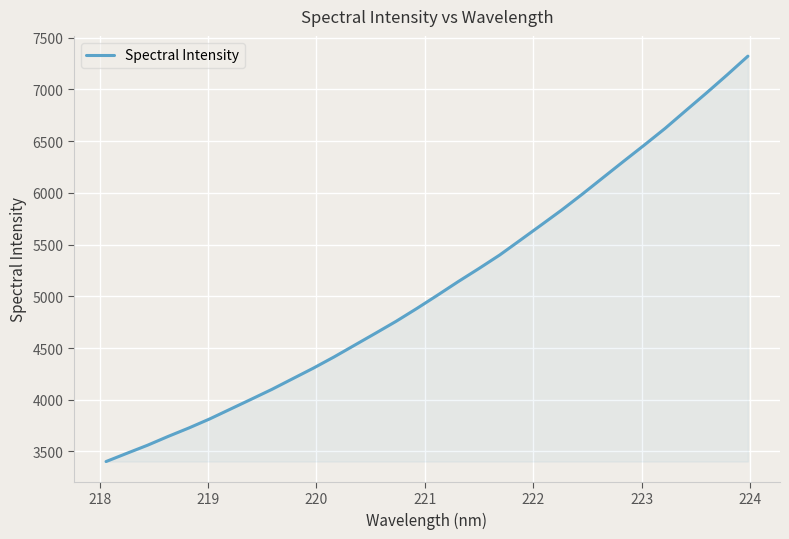

What is the greatest value displayed?

7321.2